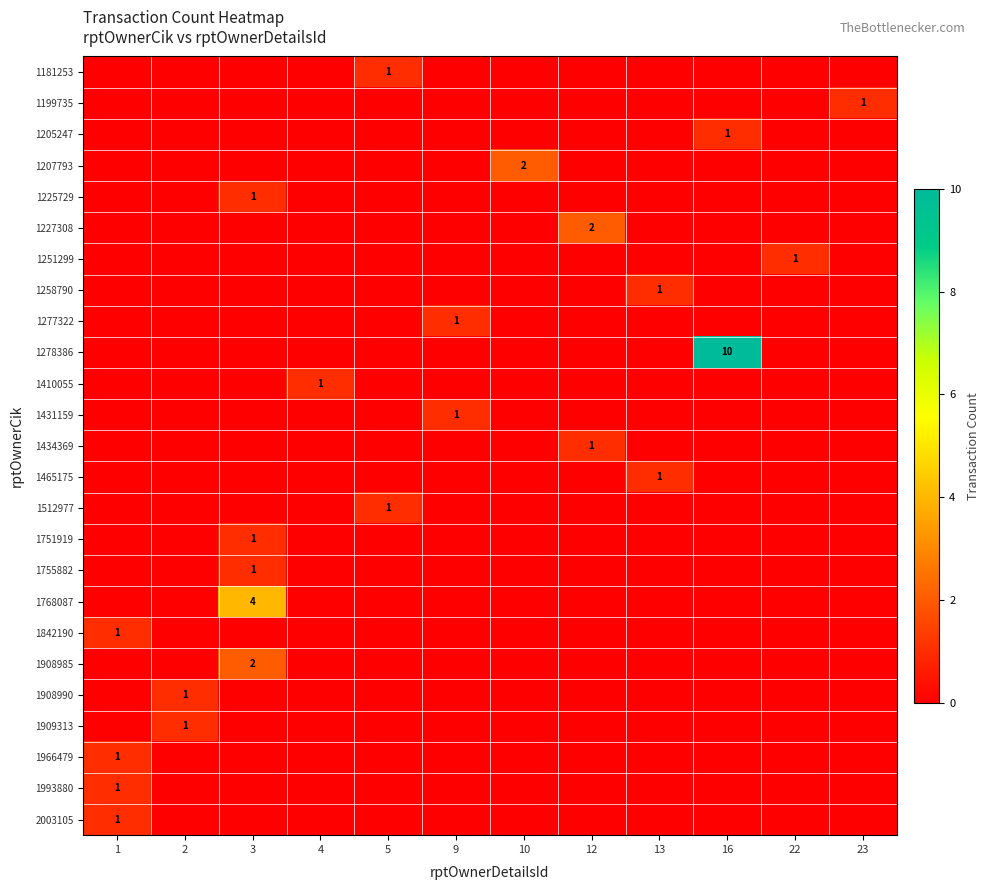

The 1908985 series shows 1 at 3. True or false?

False